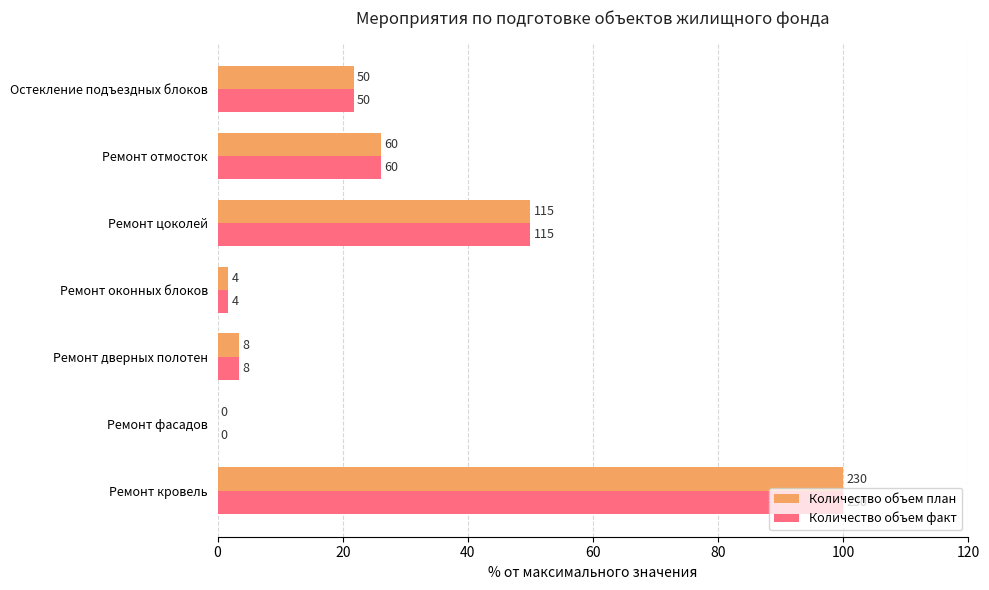

What are all the series names shown in the legend?

Количество объем план, Количество объем факт